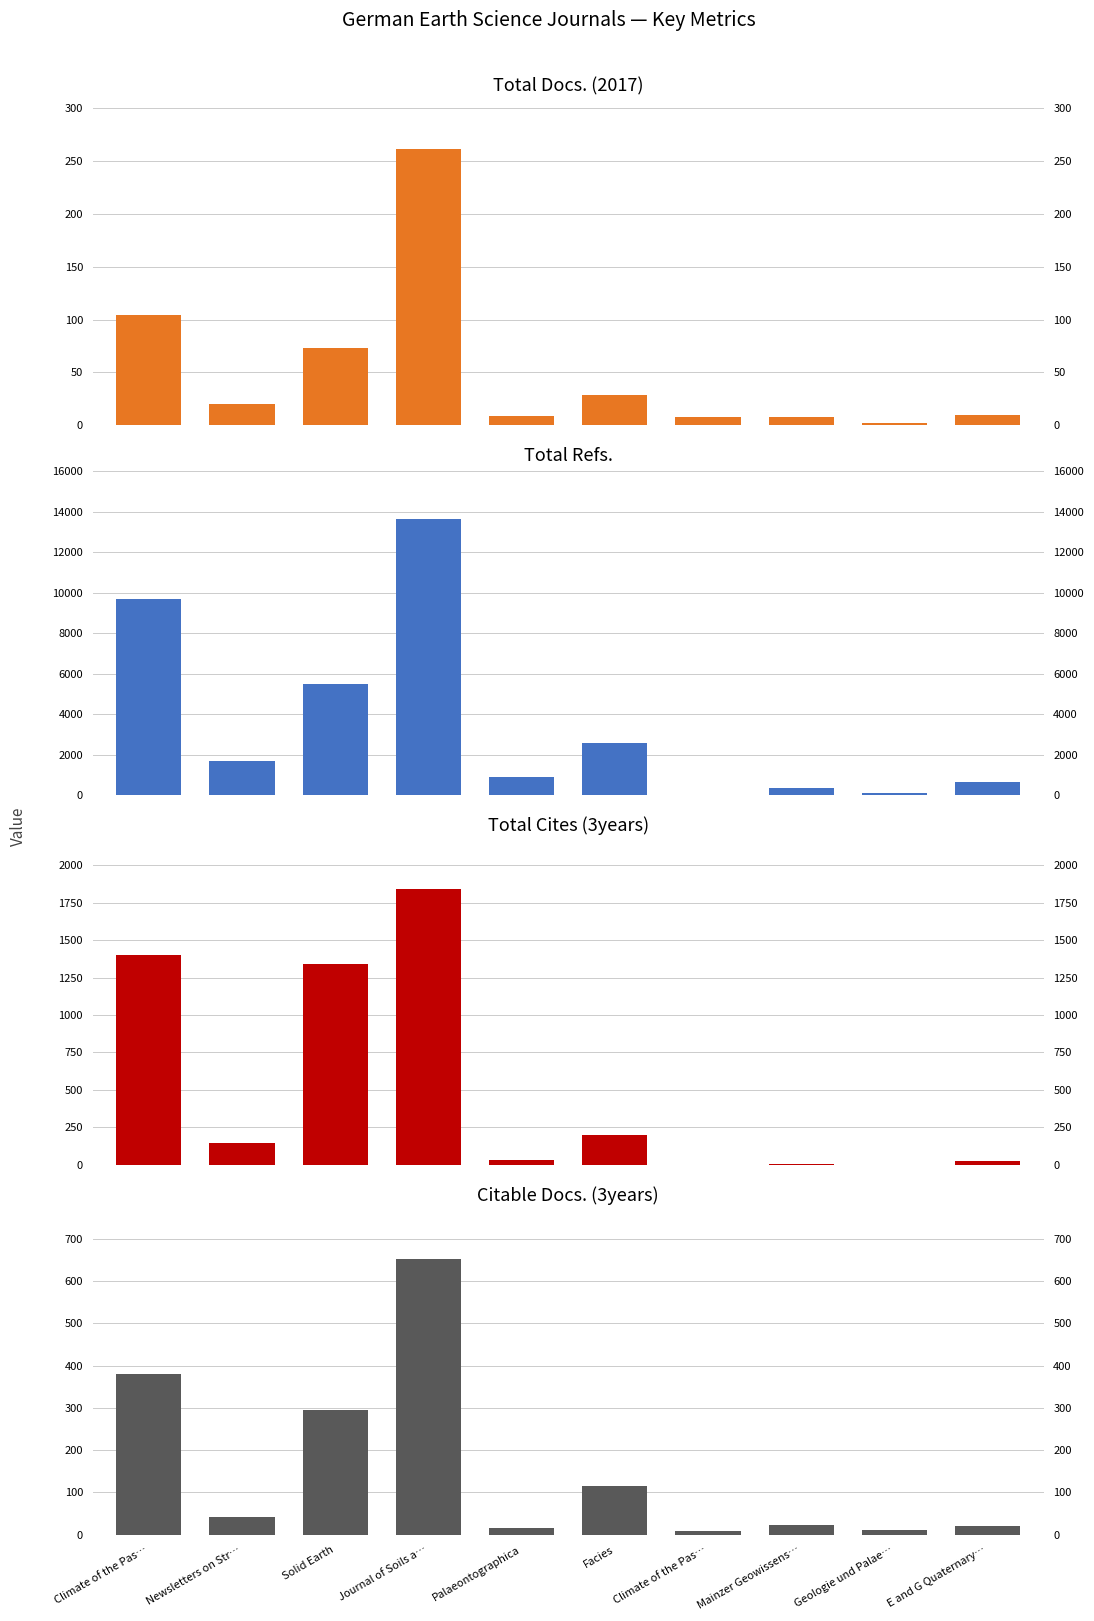

What is the difference between the maximum and minimum values in the Total Docs. (2017) series?

259